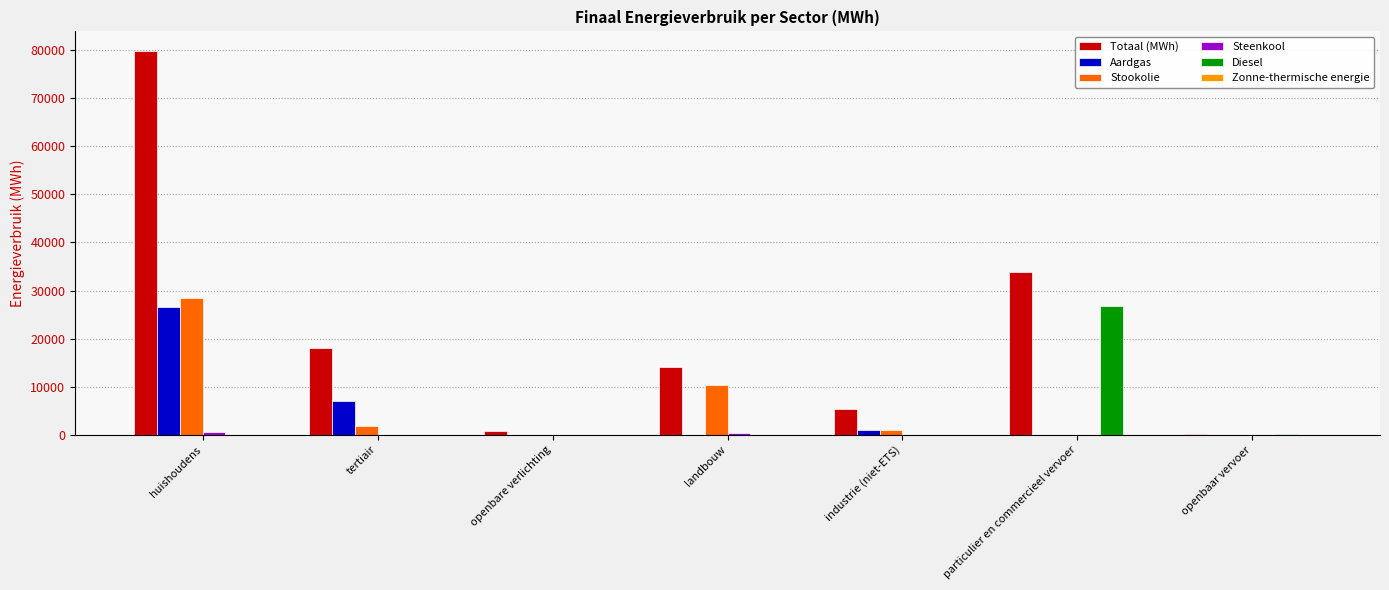

How many series are shown in this chart?

6